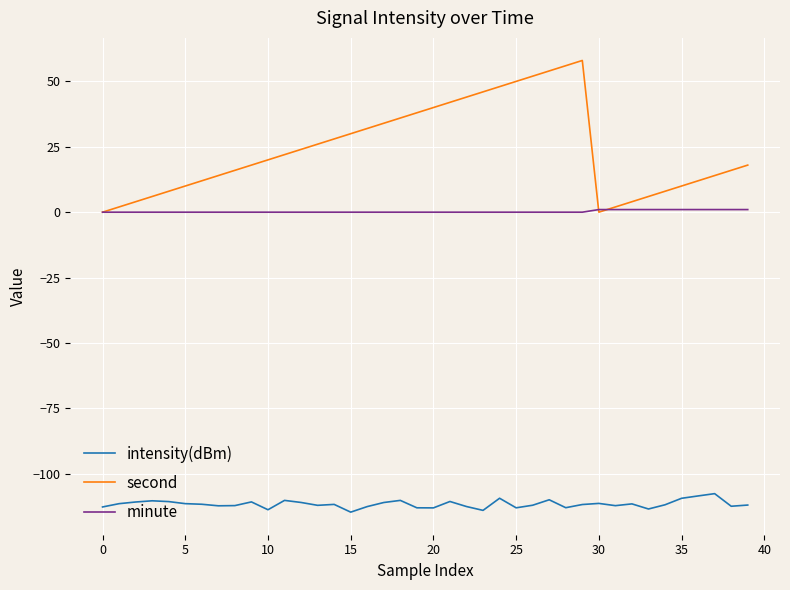

True or false: intensity(dBm) and second intersect in this chart.

False